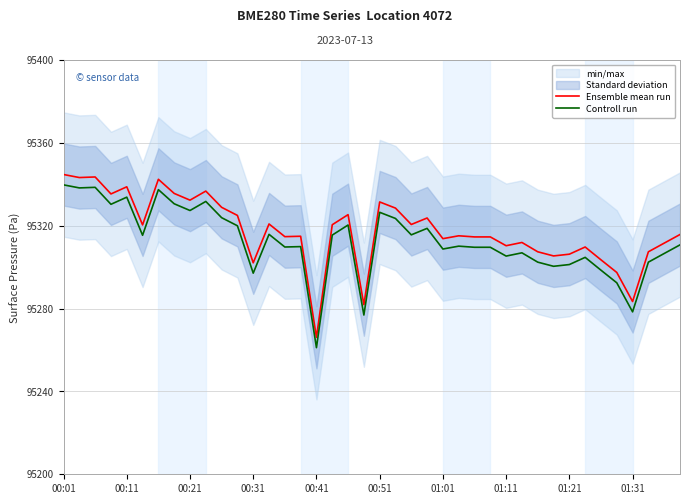

At which label does Controll run reach its minimum?

00:41